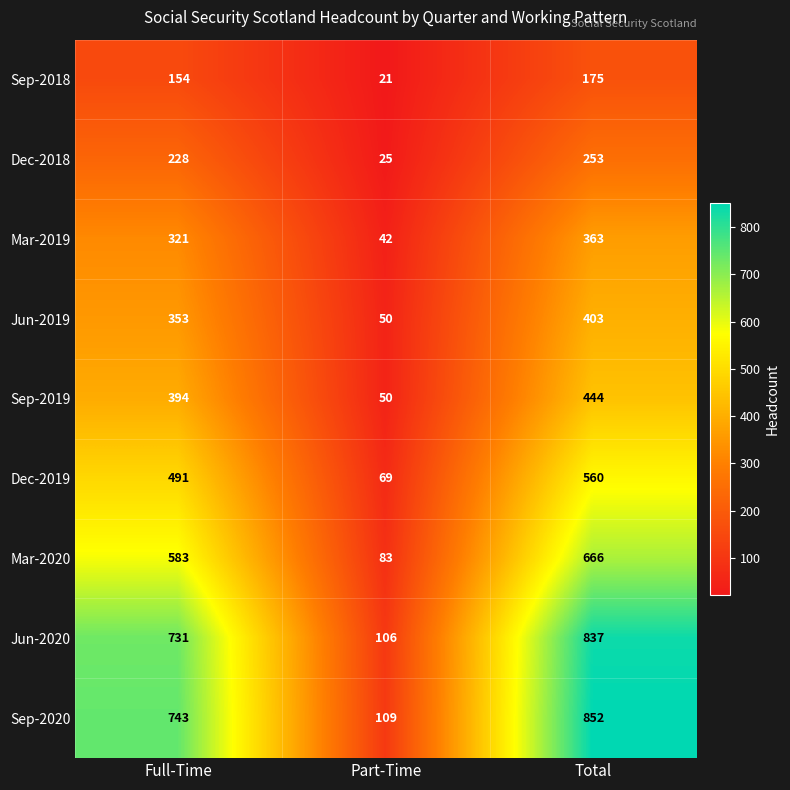

What is the minimum value shown in the chart?

21